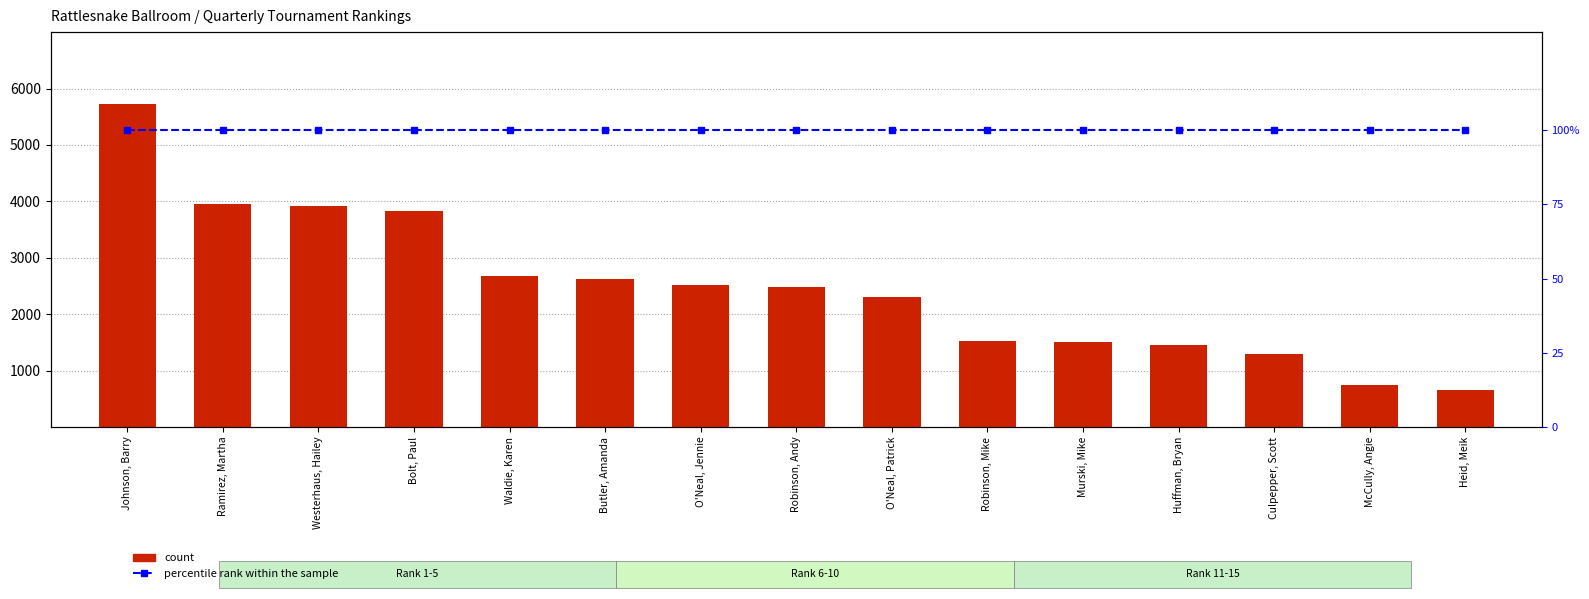

Rank the categories by percentile rank within the sample value from highest to lowest.

Johnson, Barry, Ramirez, Martha, Westerhaus, Hailey, Bolt, Paul, Waldie, Karen, Butler, Amanda, O'Neal, Jennie, Robinson, Andy, O'Neal, Patrick, Robinson, Mike, Murski, Mike, Huffman, Bryan, Culpepper, Scott, McCully, Angie, Heid, Meik